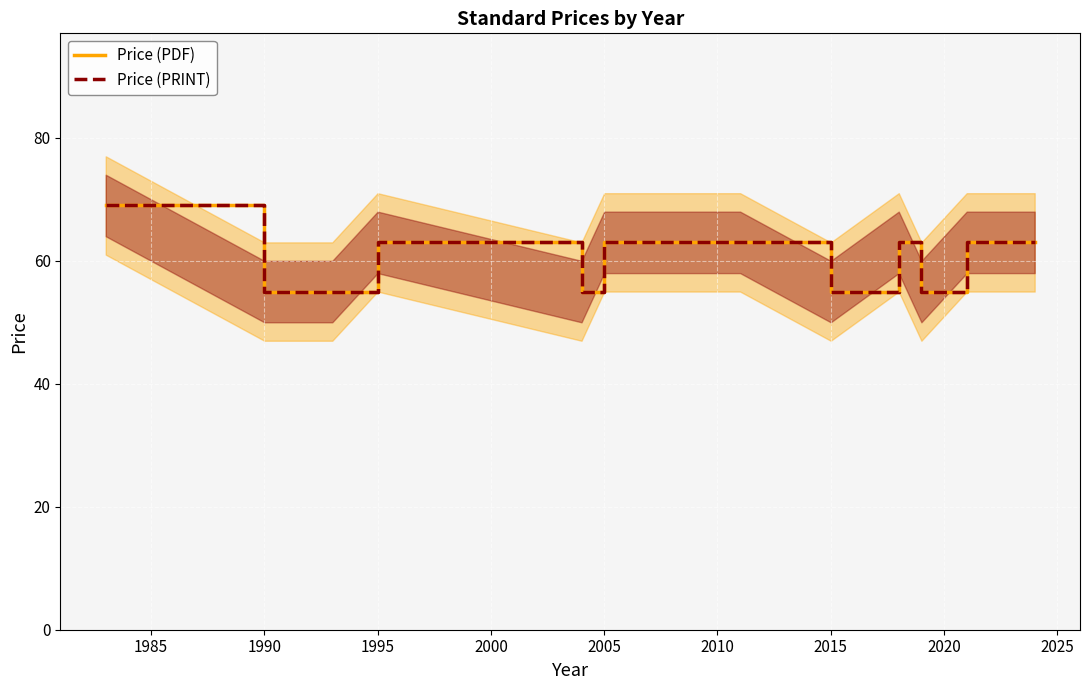

True or false: Price (PDF) and Price (PRINT) cross at least once.

False